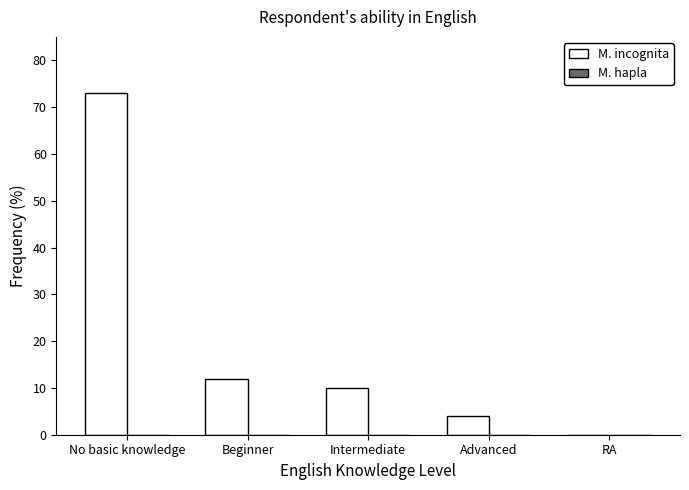

What is the sum of all values?

99